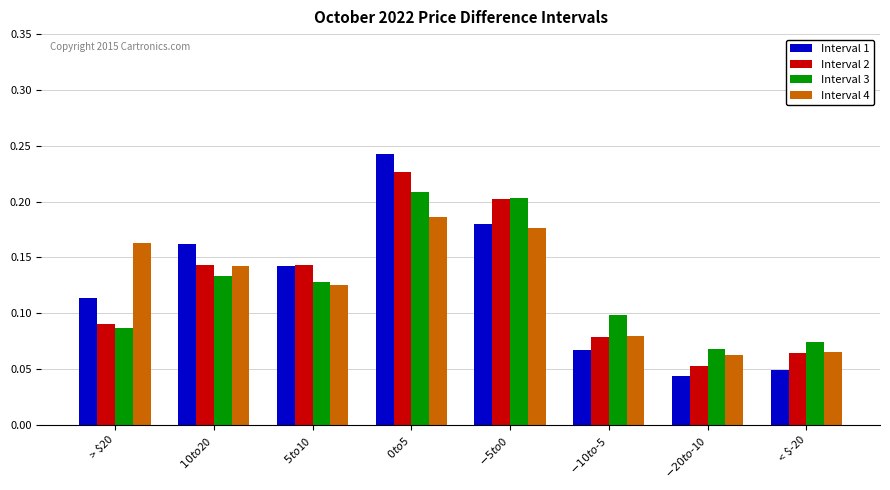

At how many categories does at least one series exceed 0?

8